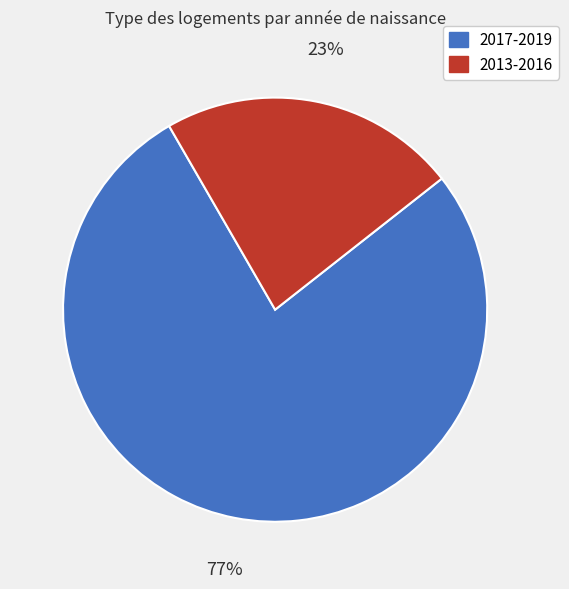

Is there any slice that represents more than half of the pie?

Yes